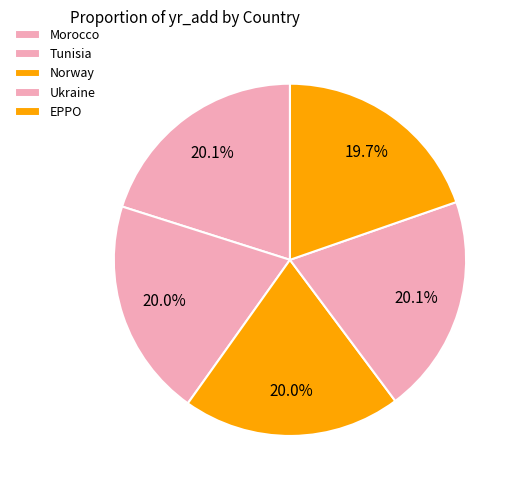

Rank the categories by value from lowest to highest.

EPPO, Tunisia, Norway, Morocco, Ukraine